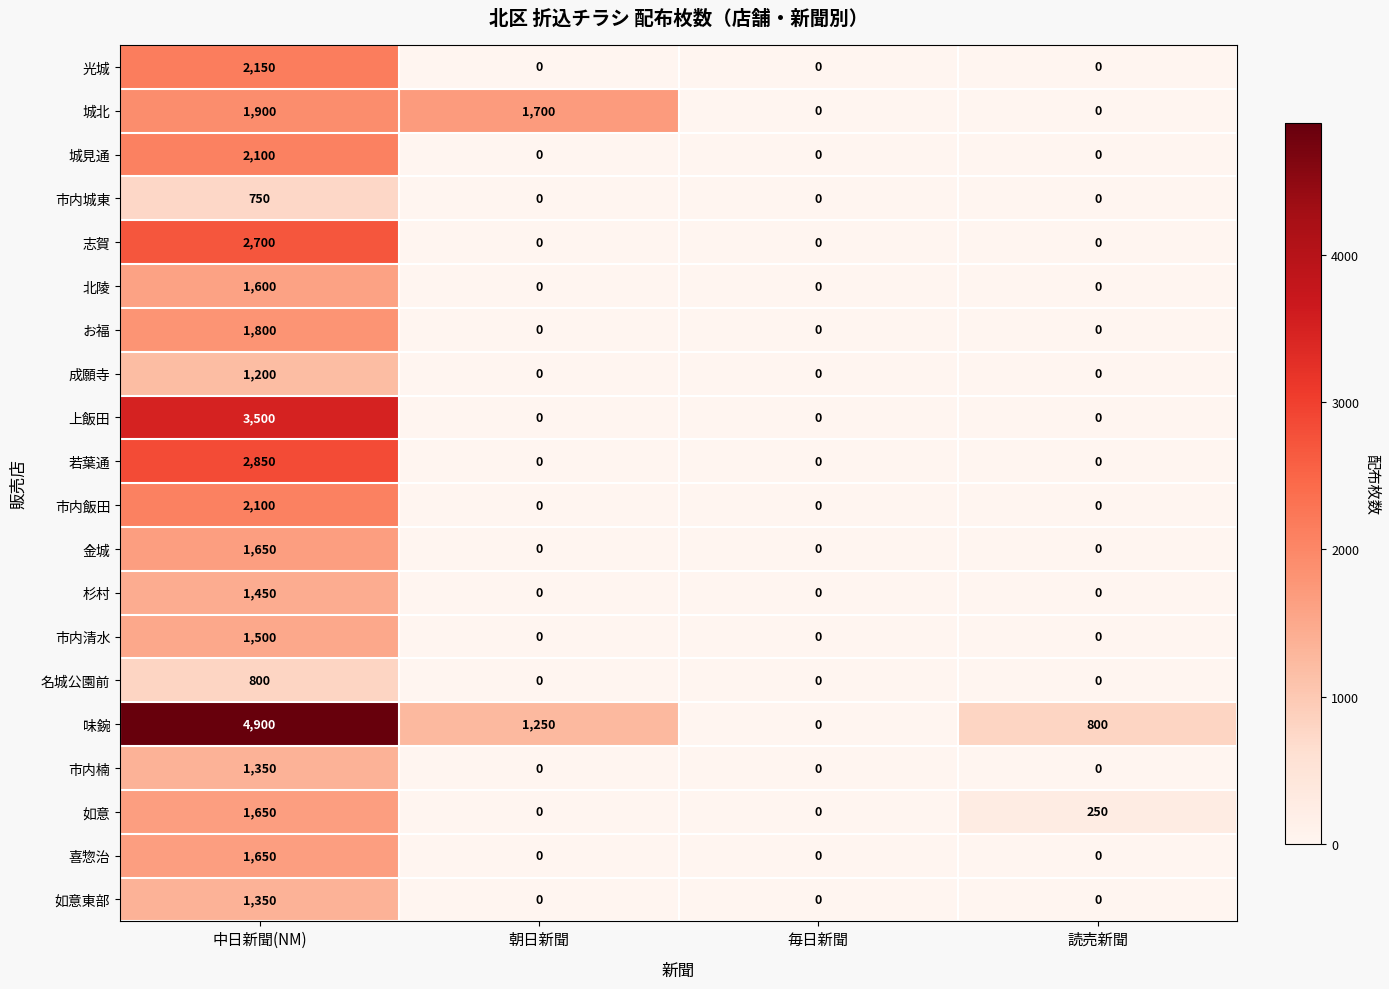

How many data points does each series have?

4